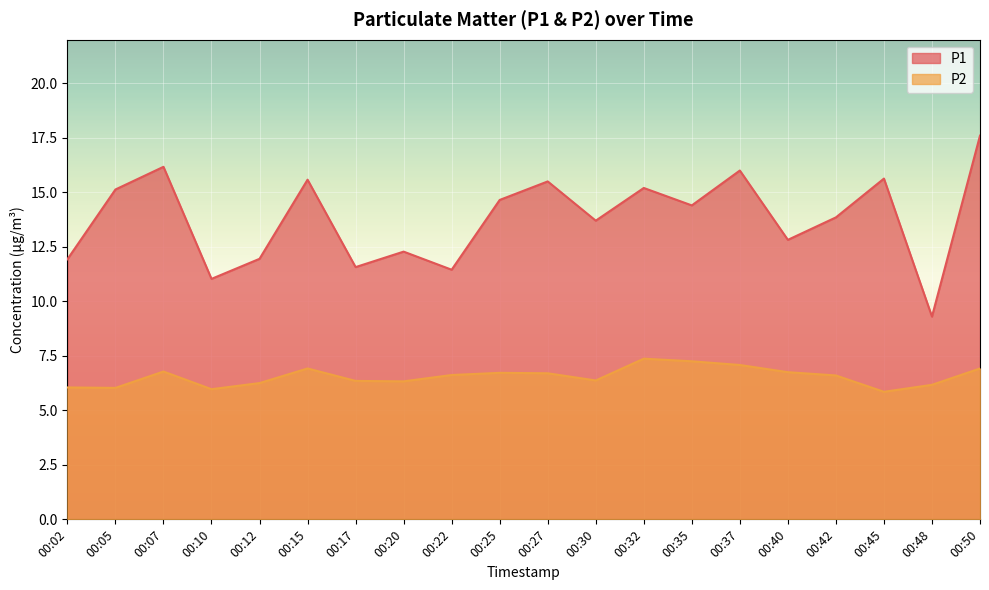

How many values in the P1 series exceed 14?

10